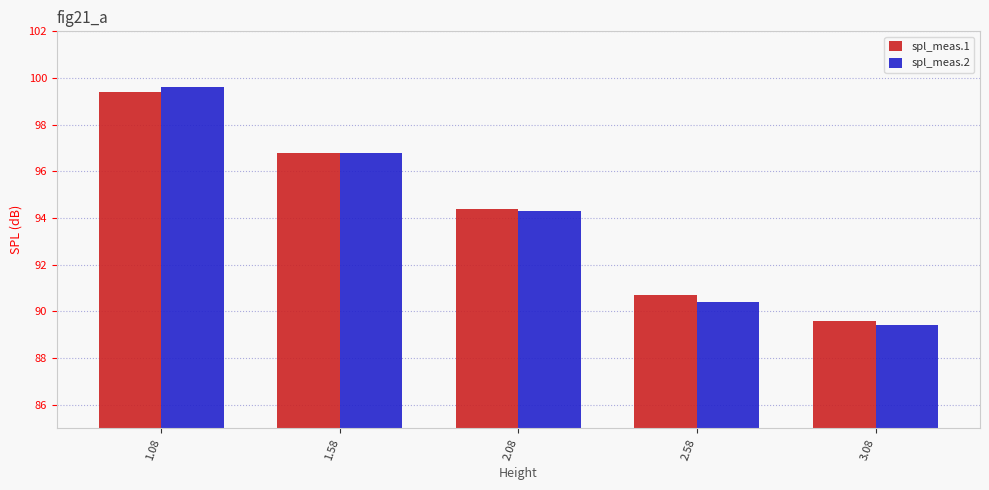

What is the difference between the spl_meas.2 values at 3.08 and 2.08?

4.9